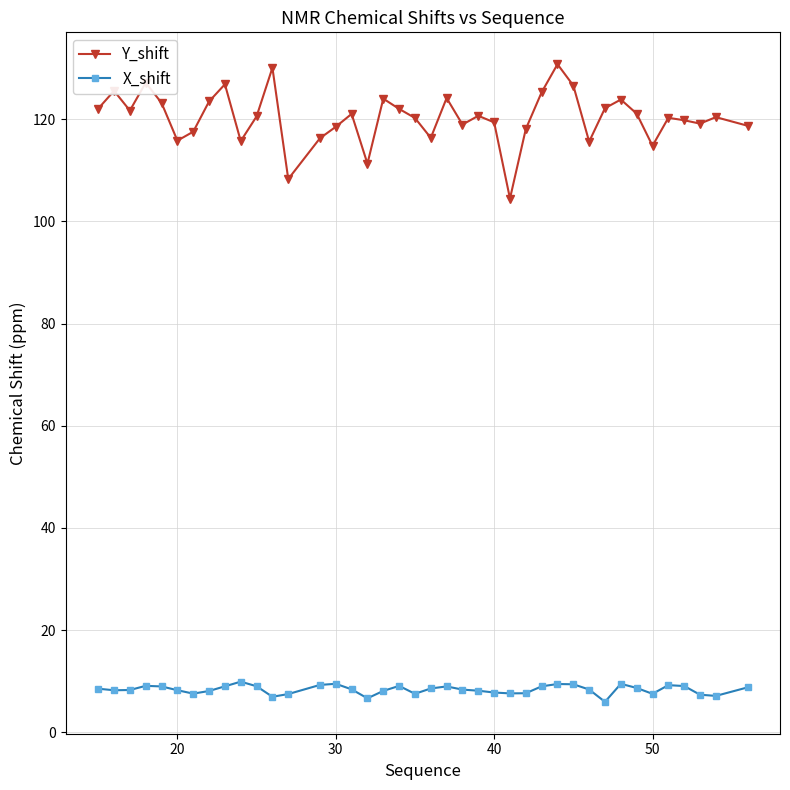

How many categories are shown in the chart?

40